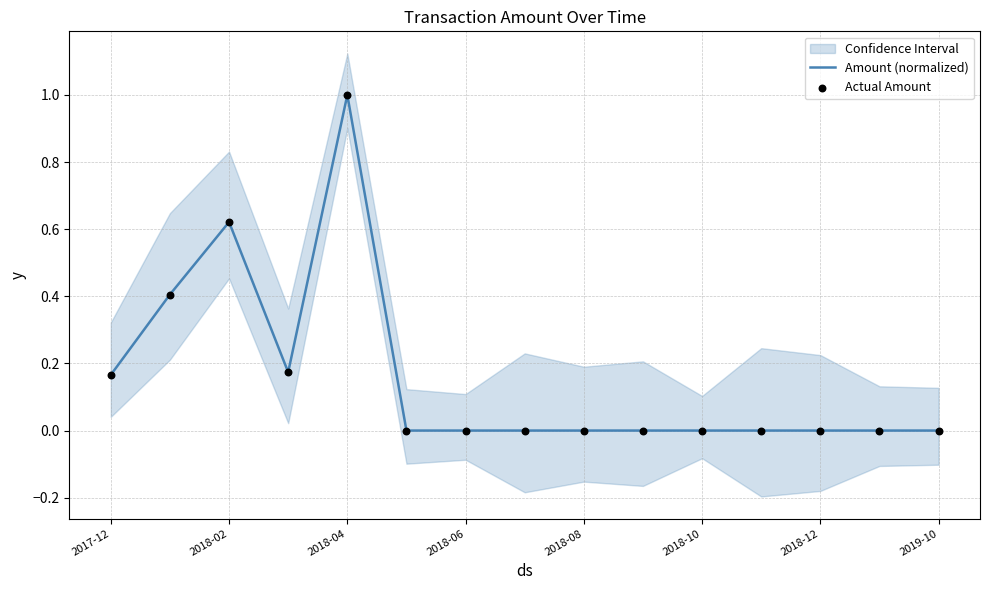

Which series has the largest total across all categories?

Amount (normalized)